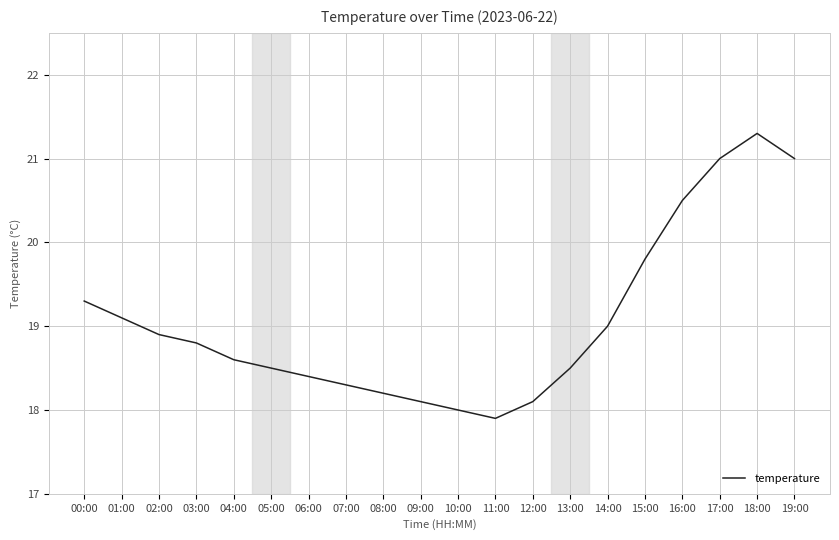

How many interior local peaks (higher than both neighbors) does the data have?

1